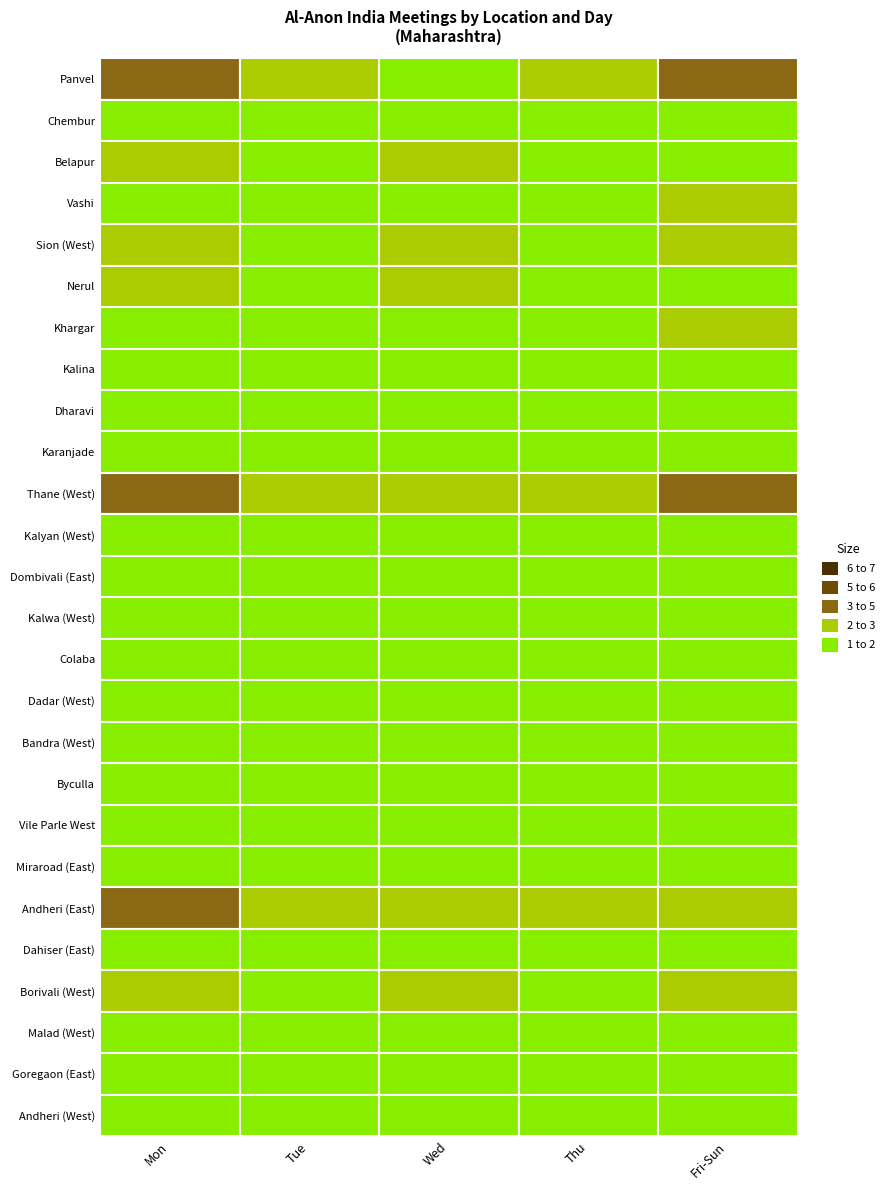

Between 2 and 4, which series saw the biggest shift?

Panvel